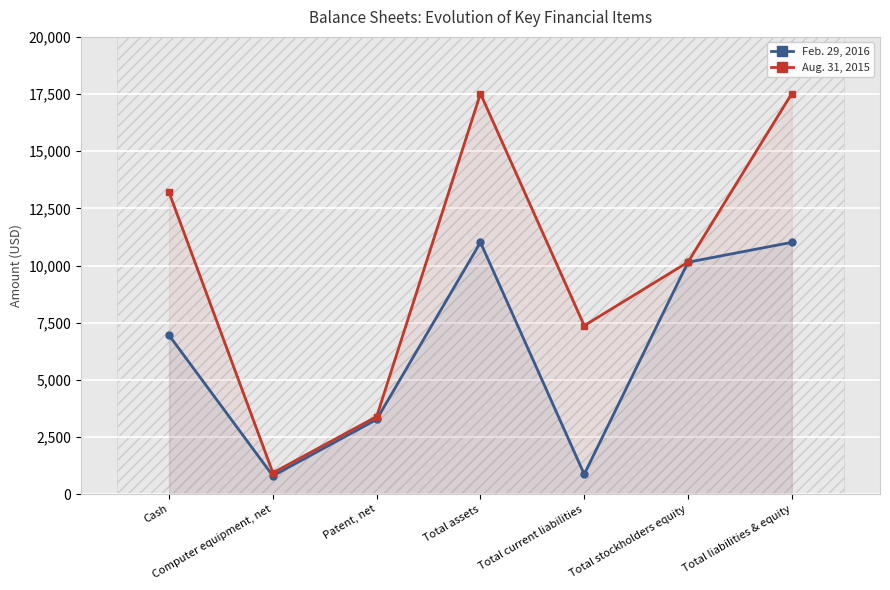

What is the difference between the Feb. 29, 2016 values at Patent, net and Total liabilities & equity?

7747